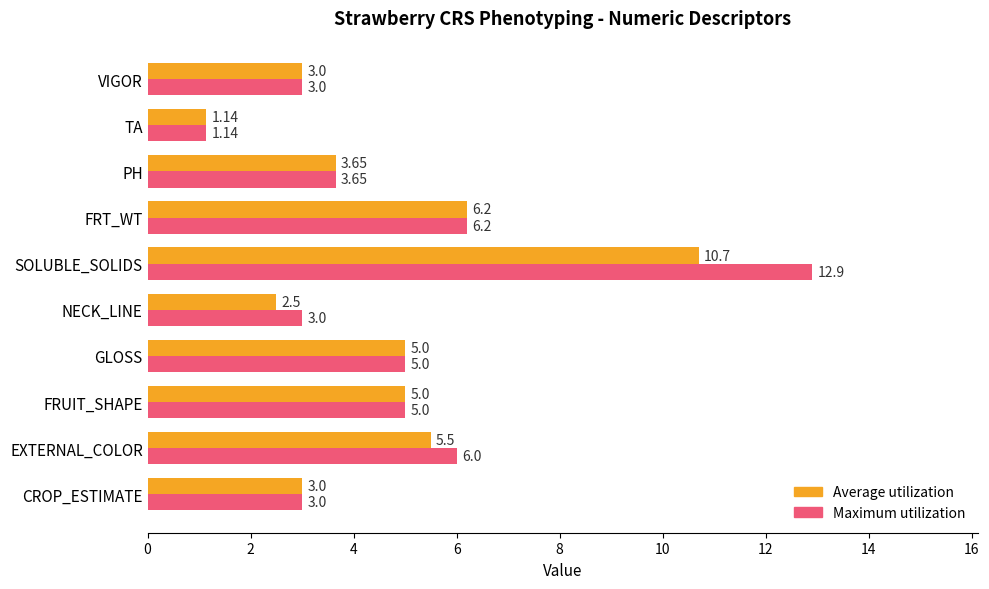

List the series in order of their overall mean, highest first.

Maximum utilization, Average utilization